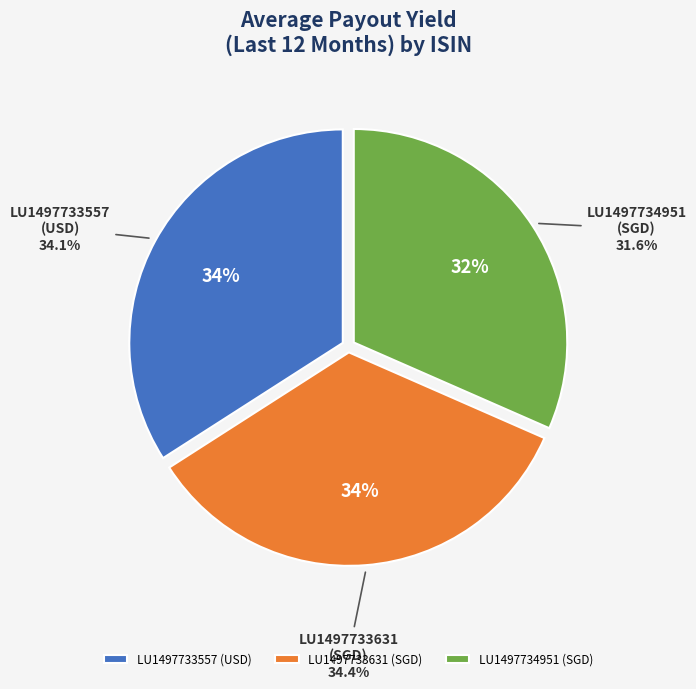

To the nearest percent, what is the combined percentage of LU1497733631 and LU1497733557?

68%